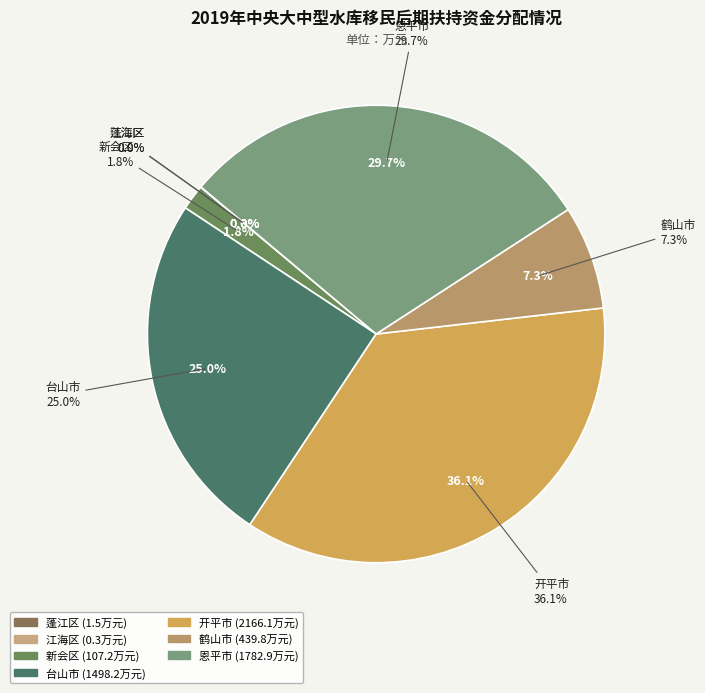

Which category has the biggest portion of the pie?

开平市